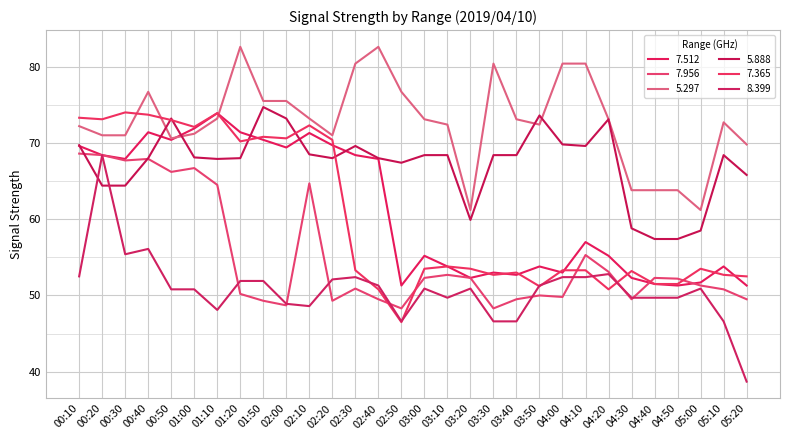

Is the value of 5.297 at 02:10 greater than the value of 7.512 at 03:10?

Yes